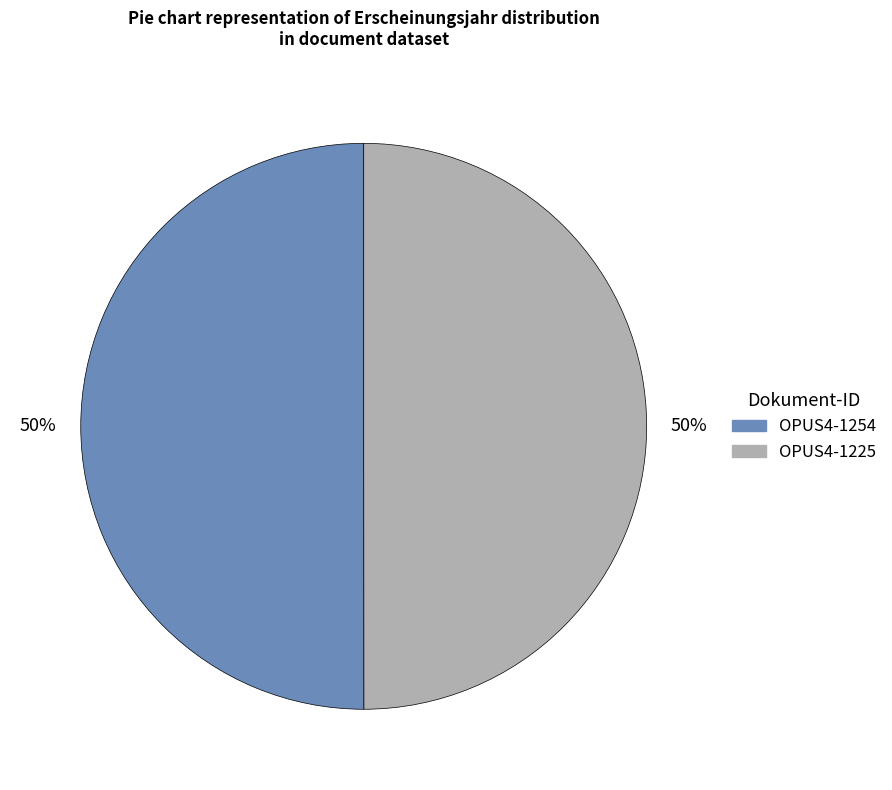

Approximately how many times larger is the value at OPUS4-1225 compared to OPUS4-1254?

1.0